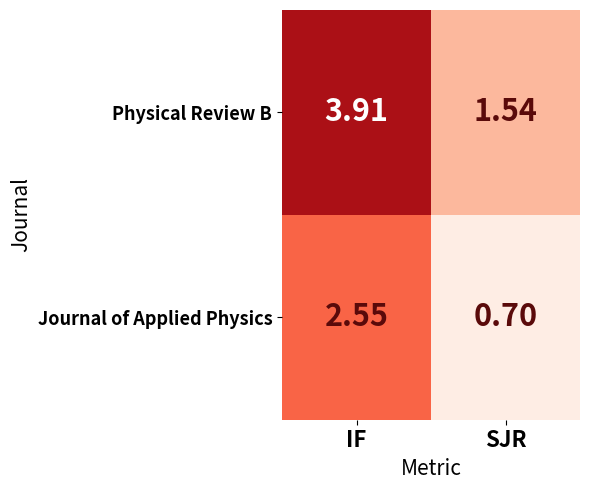

Which series has the widest spread of values?

Physical Review B